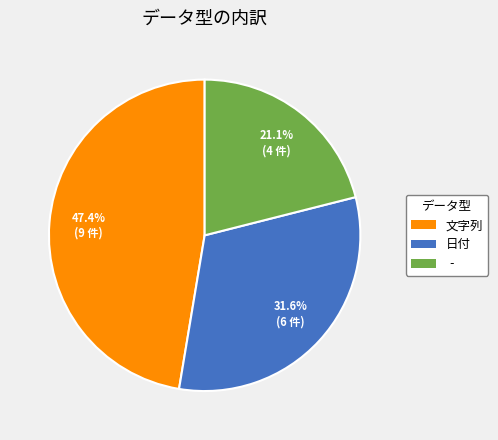

Do ‐ and 文字列 together represent more than half of the pie?

Yes